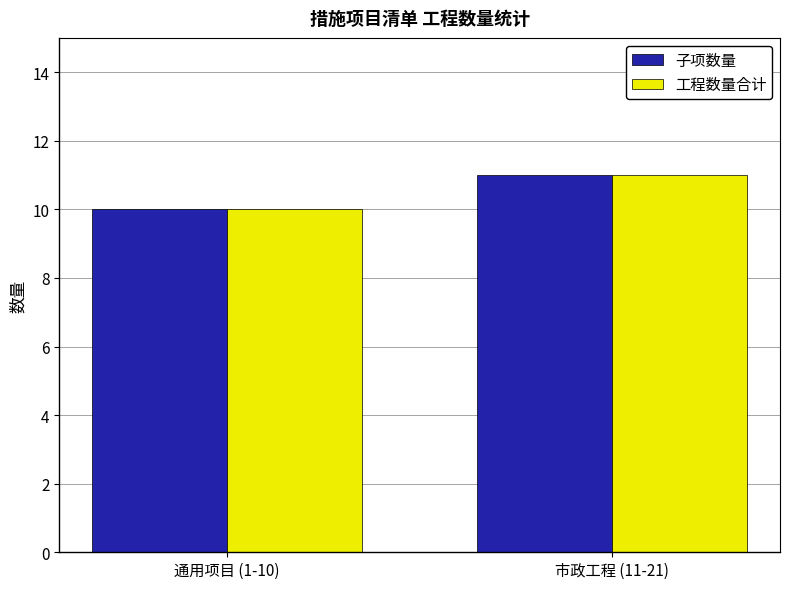

Rank the categories by 子项数量 value from highest to lowest.

市政工程 (11-21), 通用项目 (1-10)